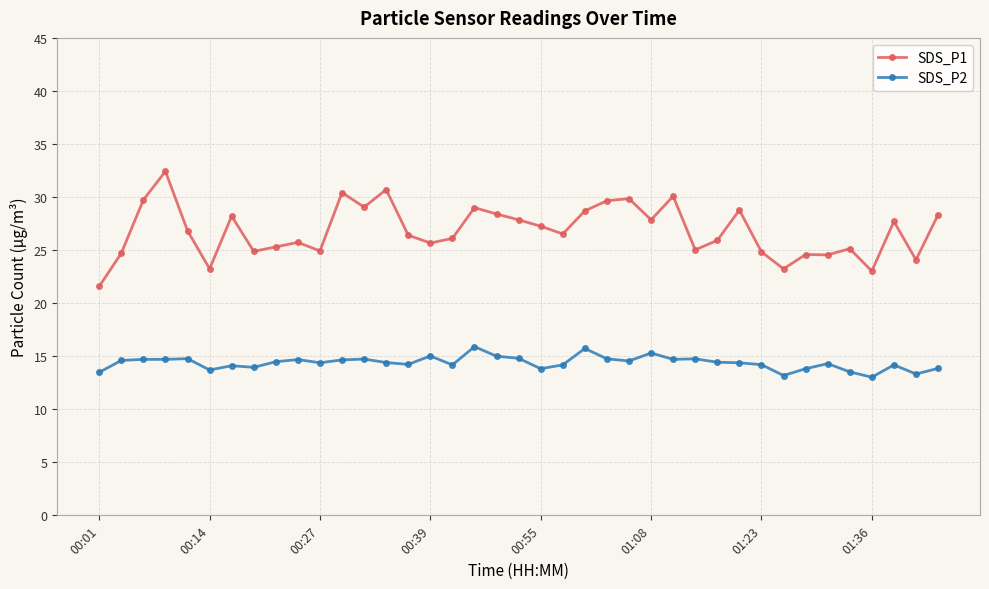

Is this an area chart (filled region under the line)?

No